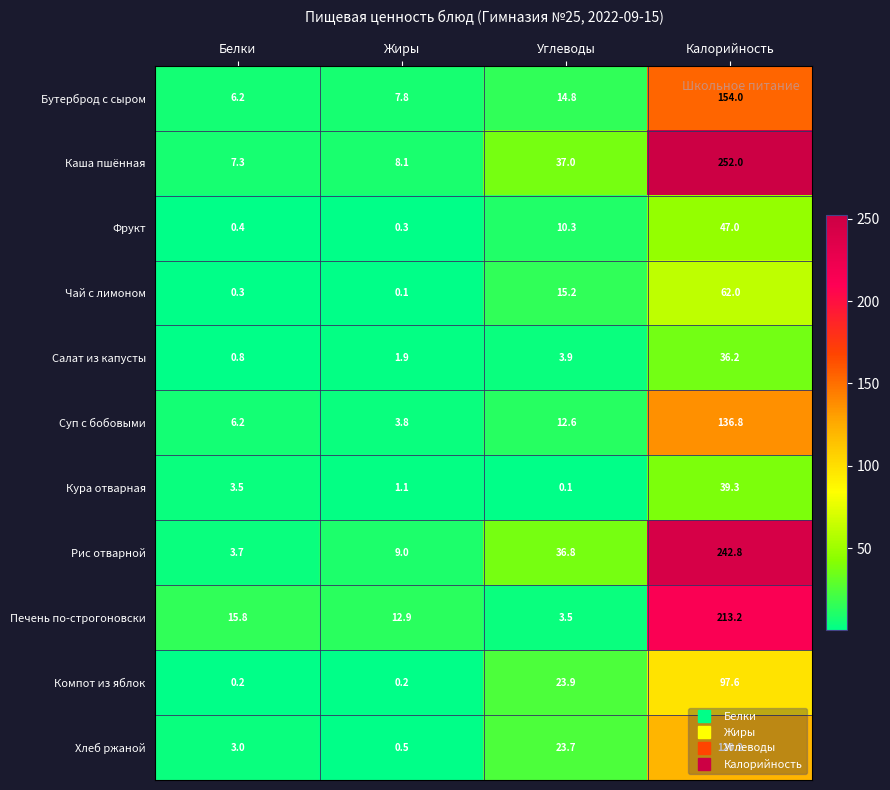

What is the approximate value of Суп с бобовыми at Калорийность?

136.8